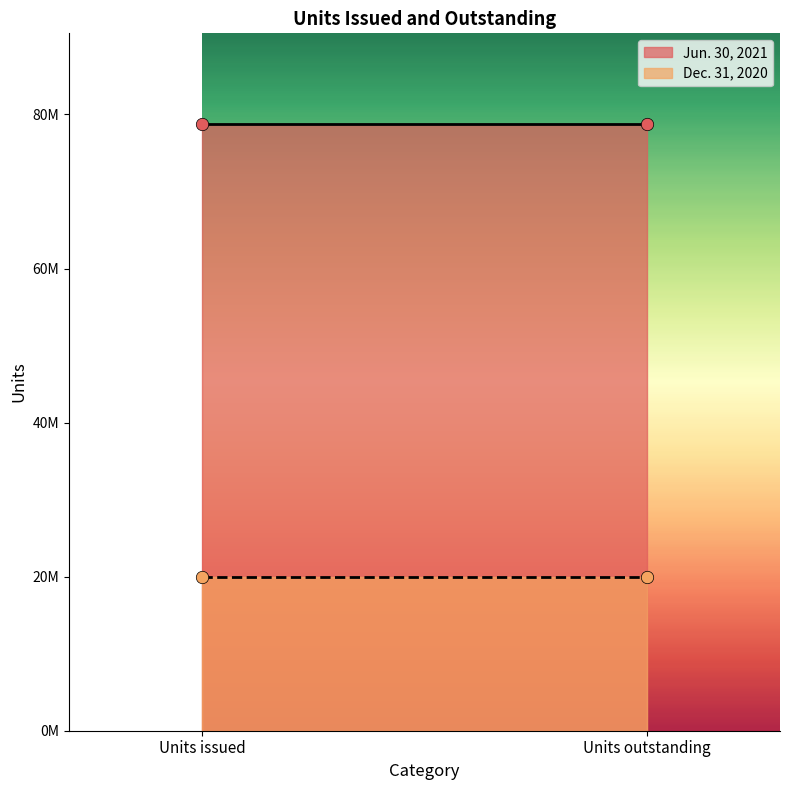

At which category is the sum across all series the highest?

Units issued